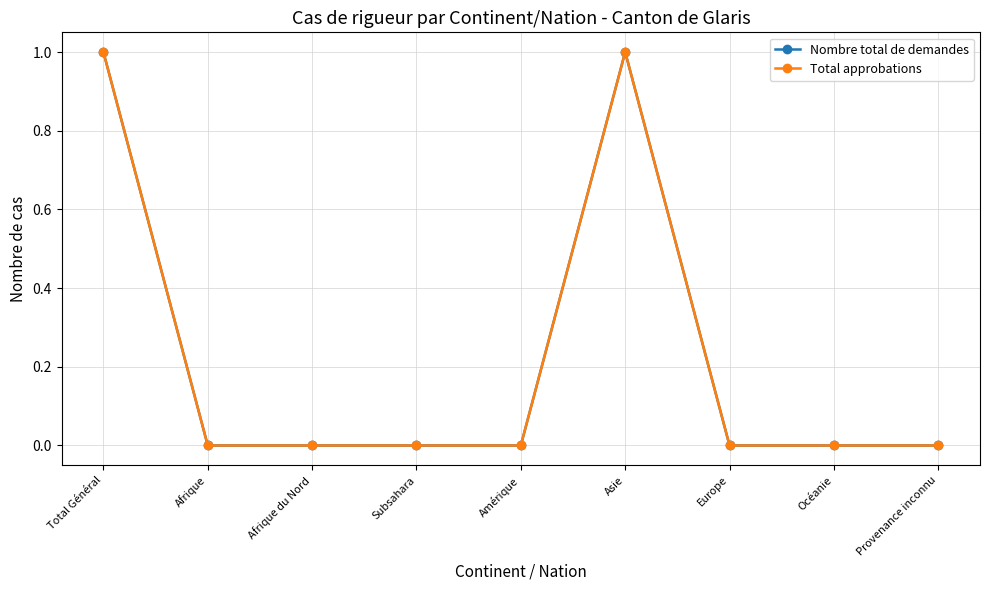

The Nombre total de demandes series shows 2 at Total Général. True or false?

False